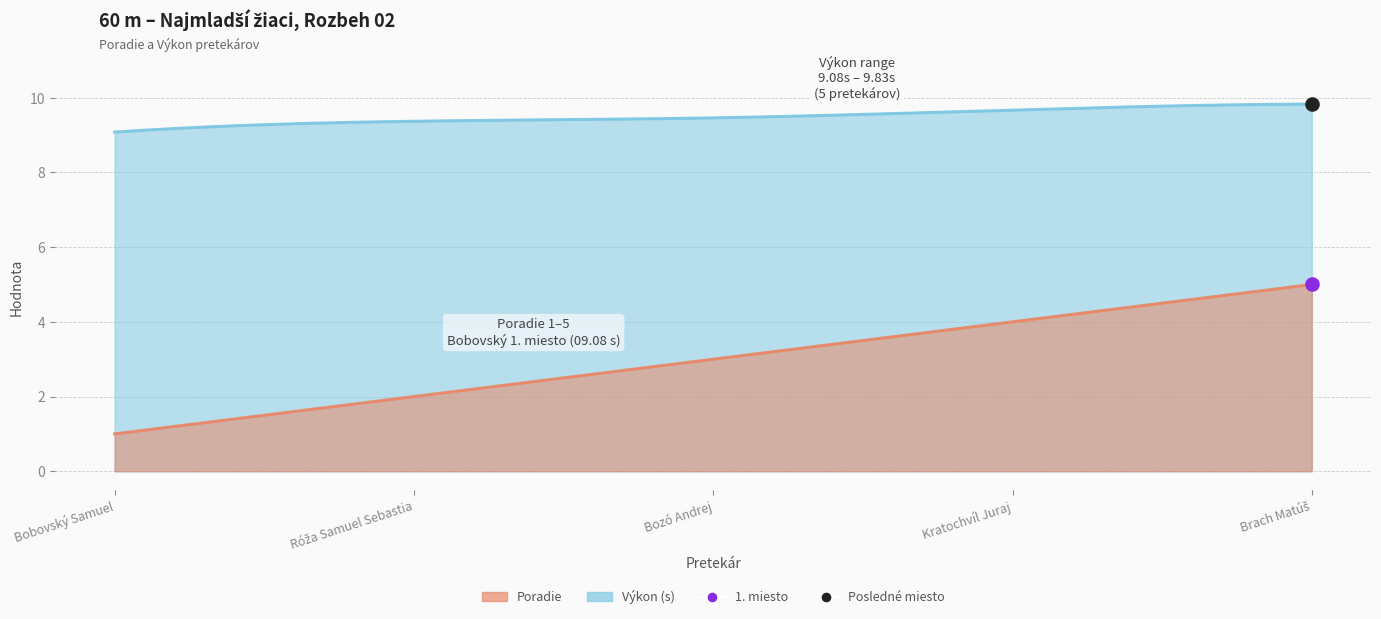

At how many categories does at least one series exceed 5?

5